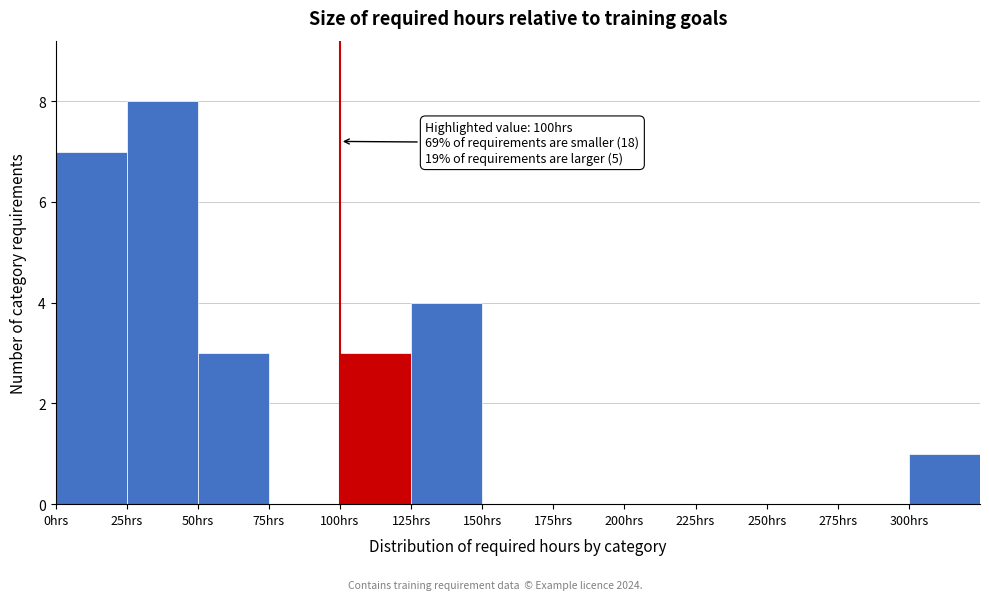

Over which range of the x-axis is the bar tallest?

25 to 50